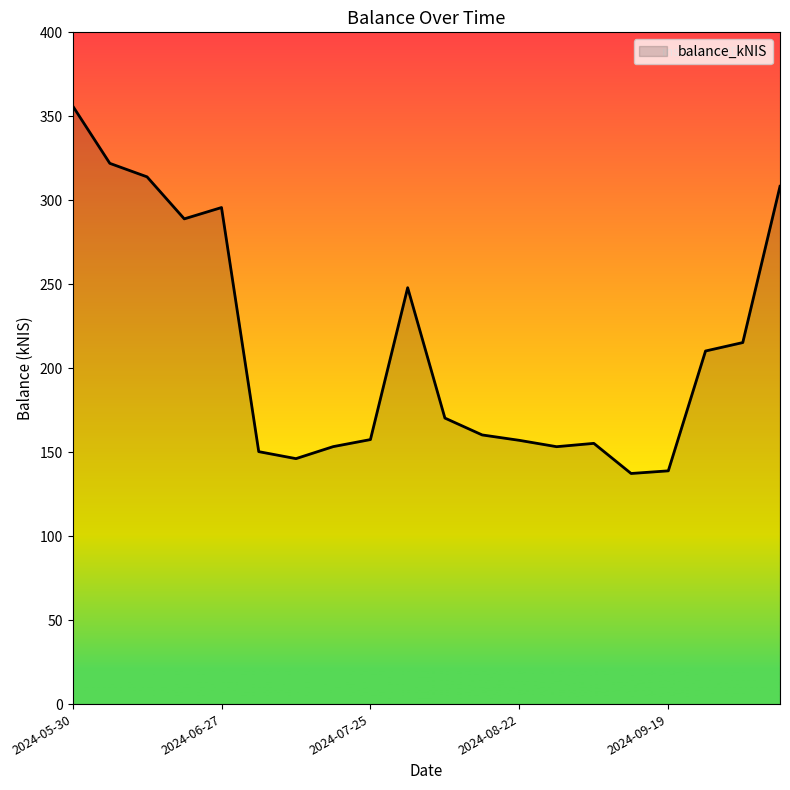

What is the minimum value shown in the chart?

137.3